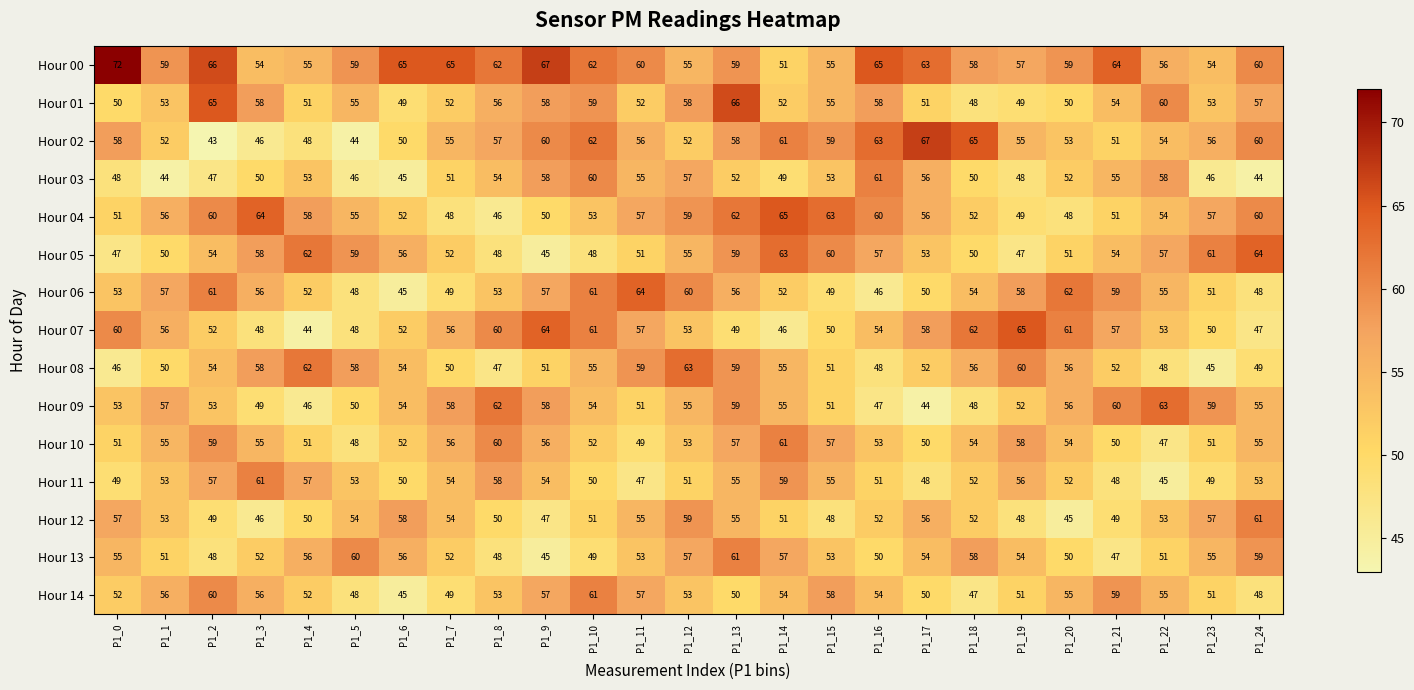

Count the number of categories in the chart.

25